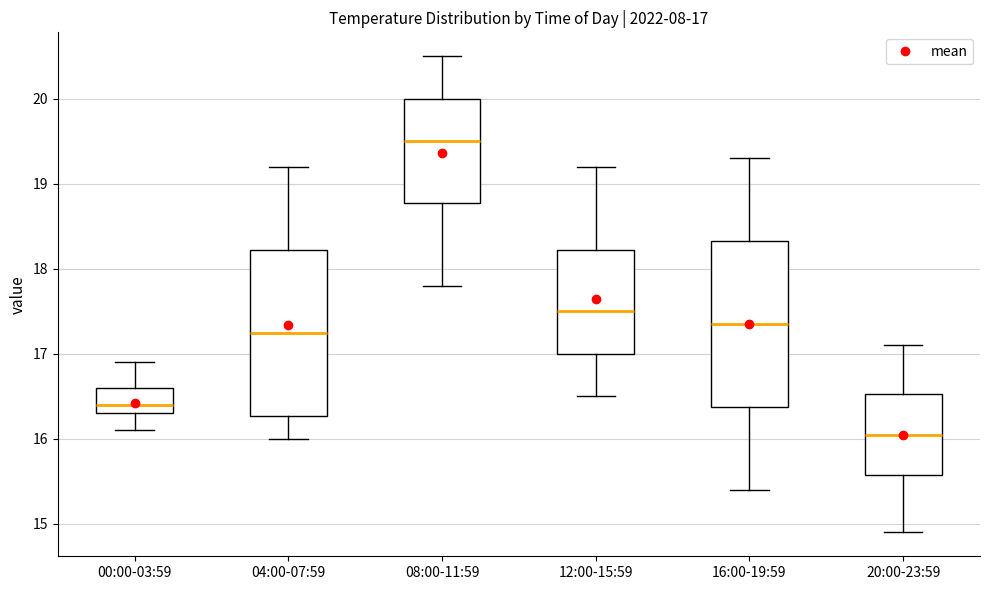

Which box's median line is the highest?

08:00-11:59